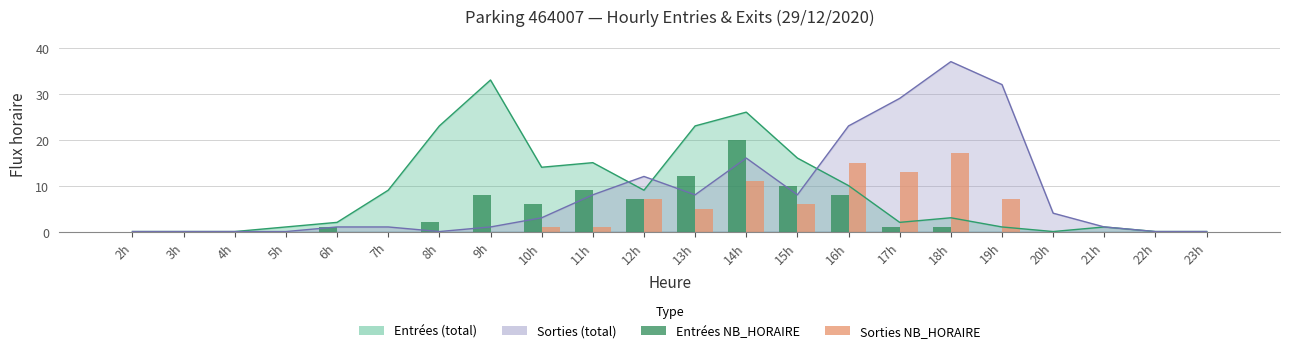

How many bars are there in total?

44